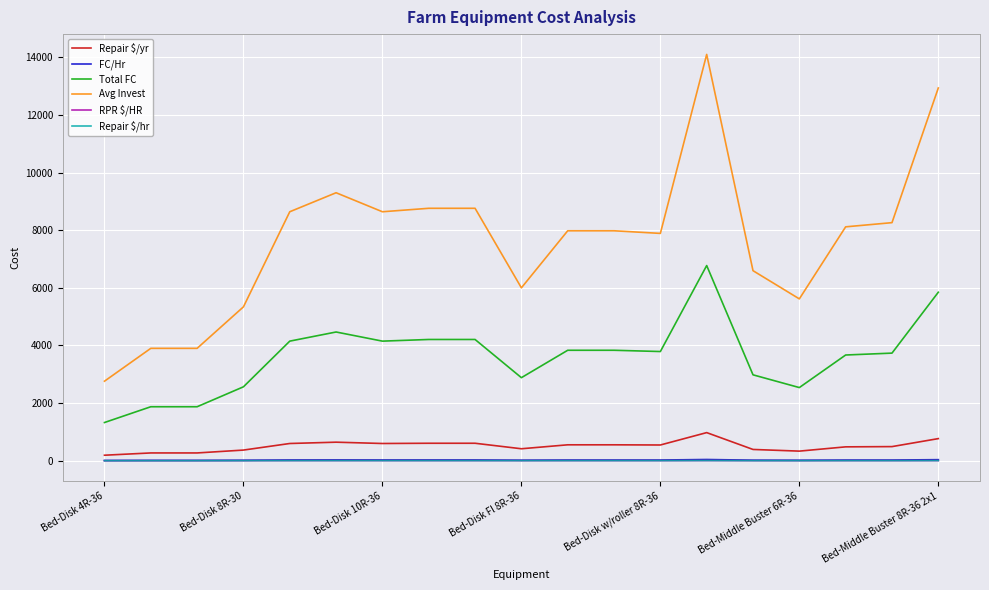

Does the chart display data point markers on the line(s)?

No